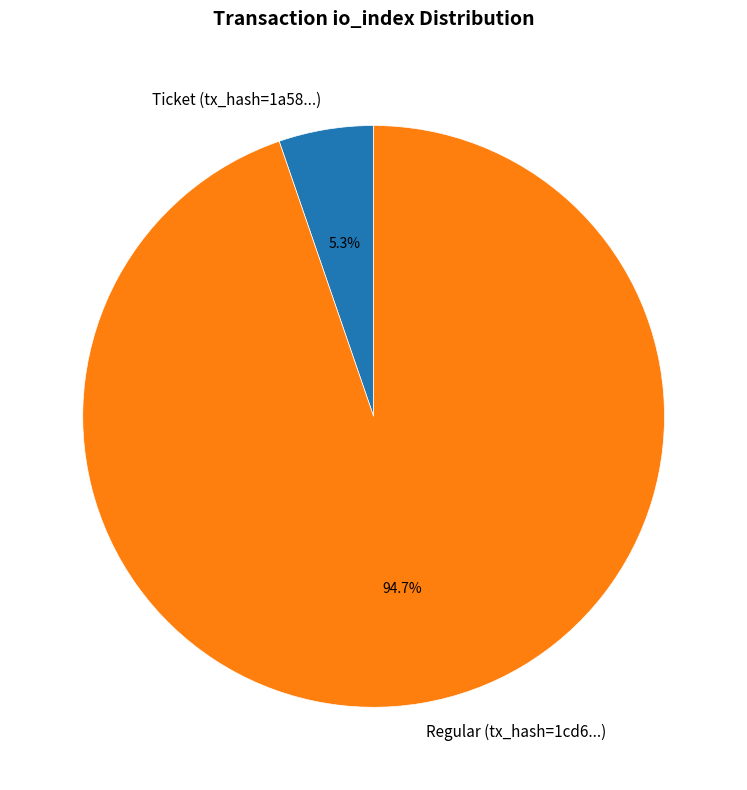

To the nearest percent, what is the average slice percentage?

50%